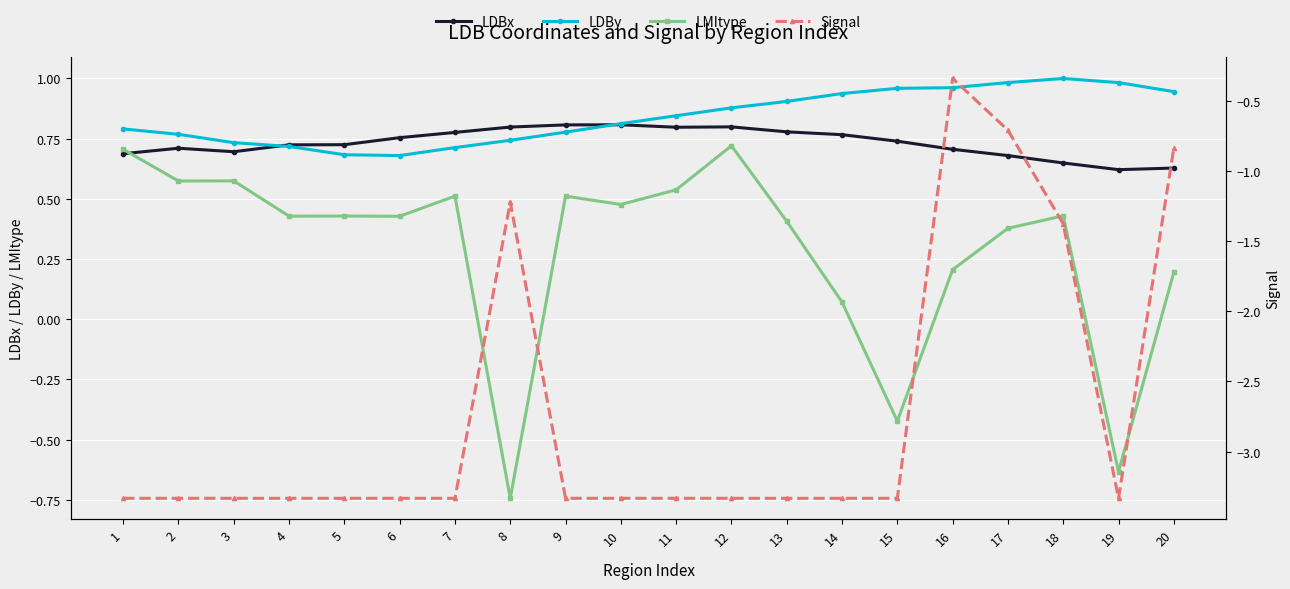

Is the value of LDBx at 12 greater than the value of LDBy at 16?

No